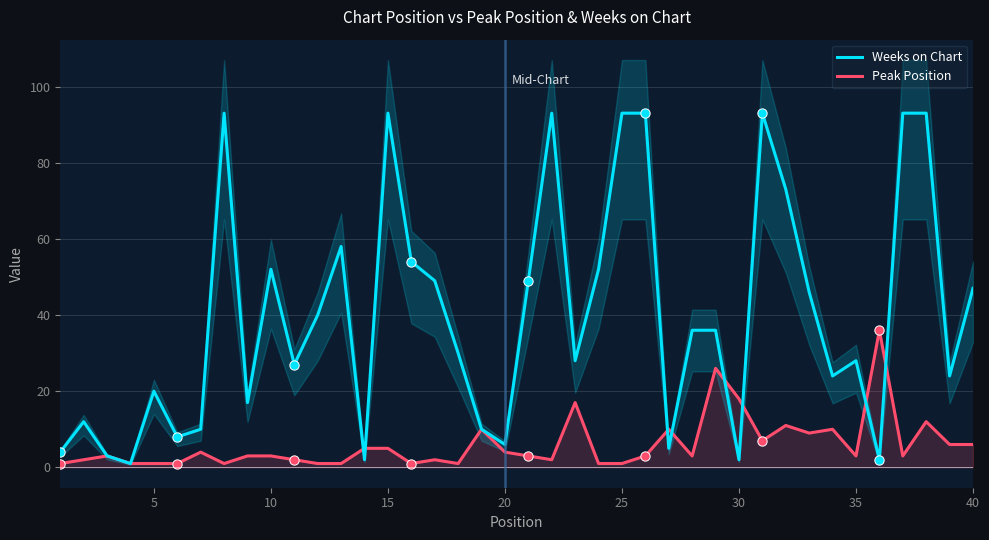

Which series reaches the minimum Y coordinate?

Weeks on Chart